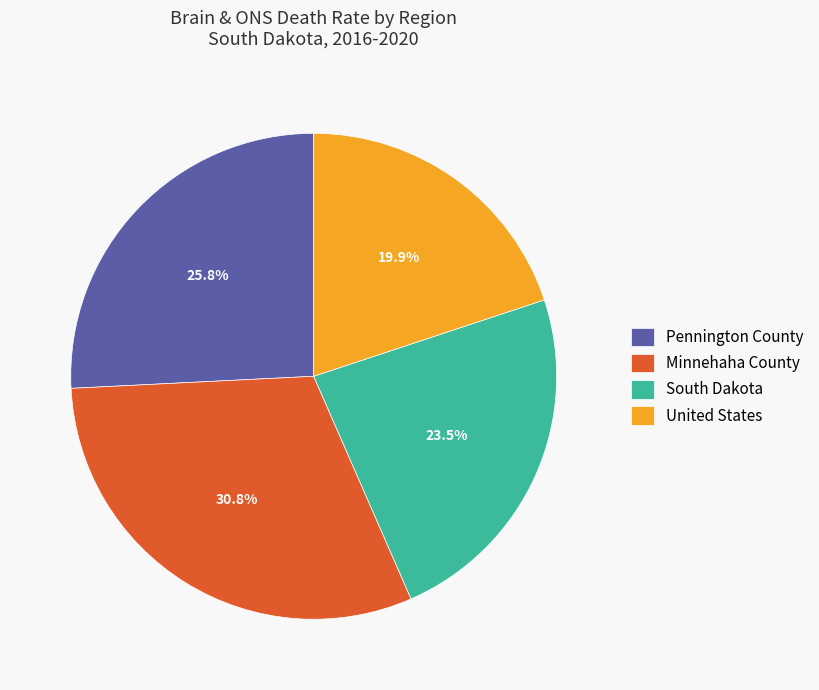

To the nearest percent, what is the combined percentage of South Dakota and Pennington County?

49%